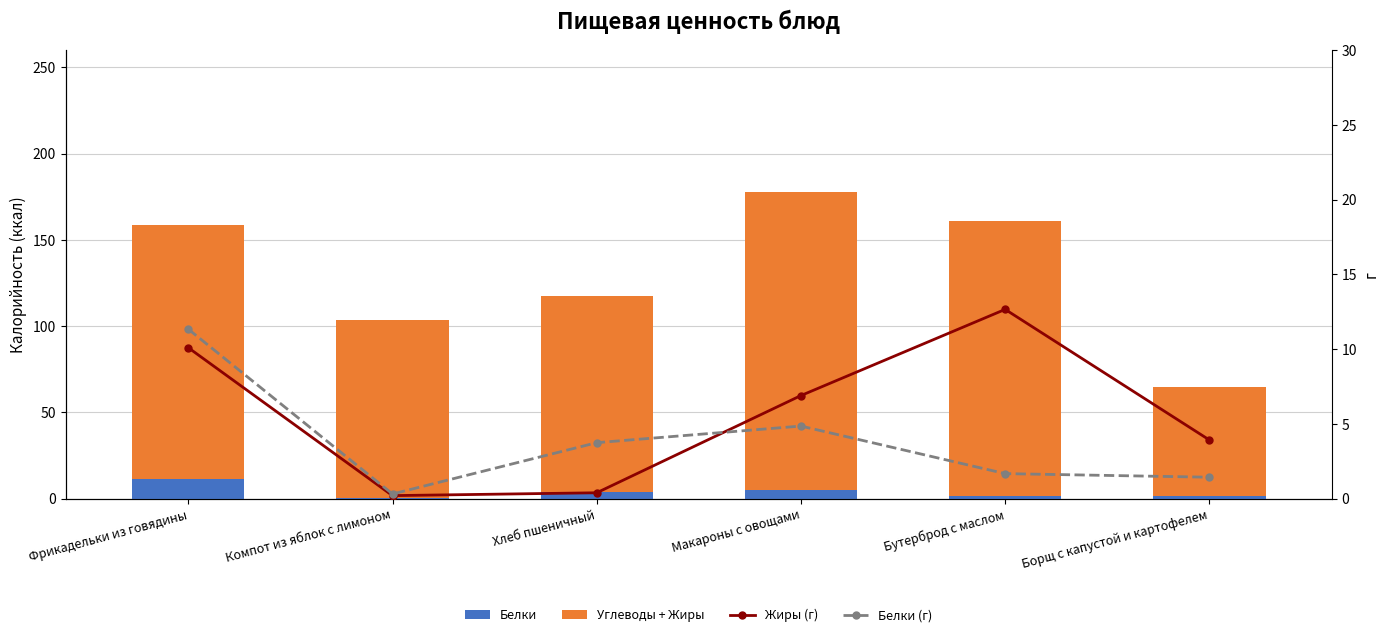

How many values in the Белки series exceed 3?

3